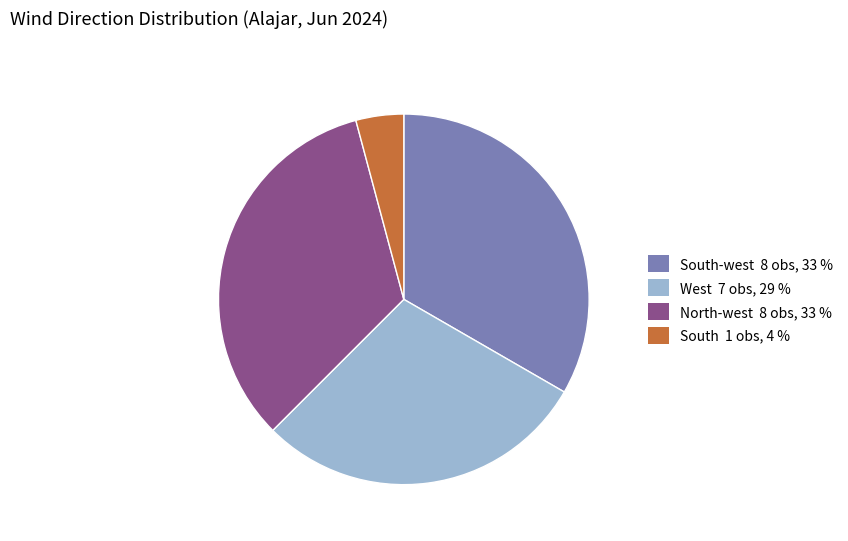

Which slice is the smallest?

South 1 obs, 4 %